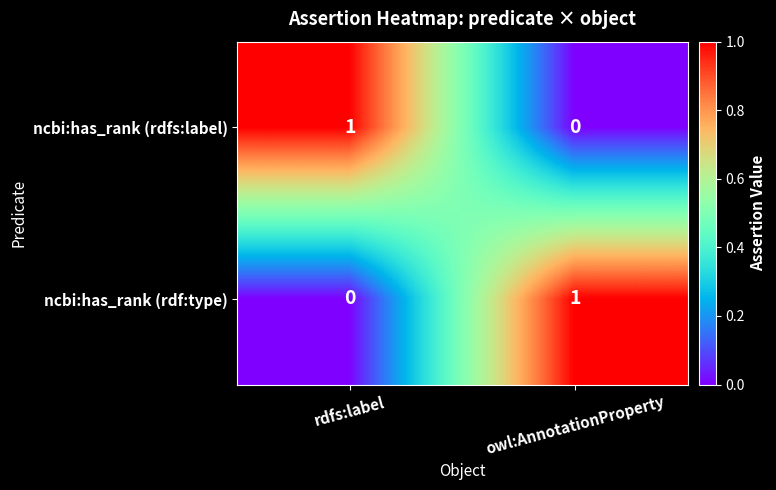

At how many categories does at least one series exceed 0?

2